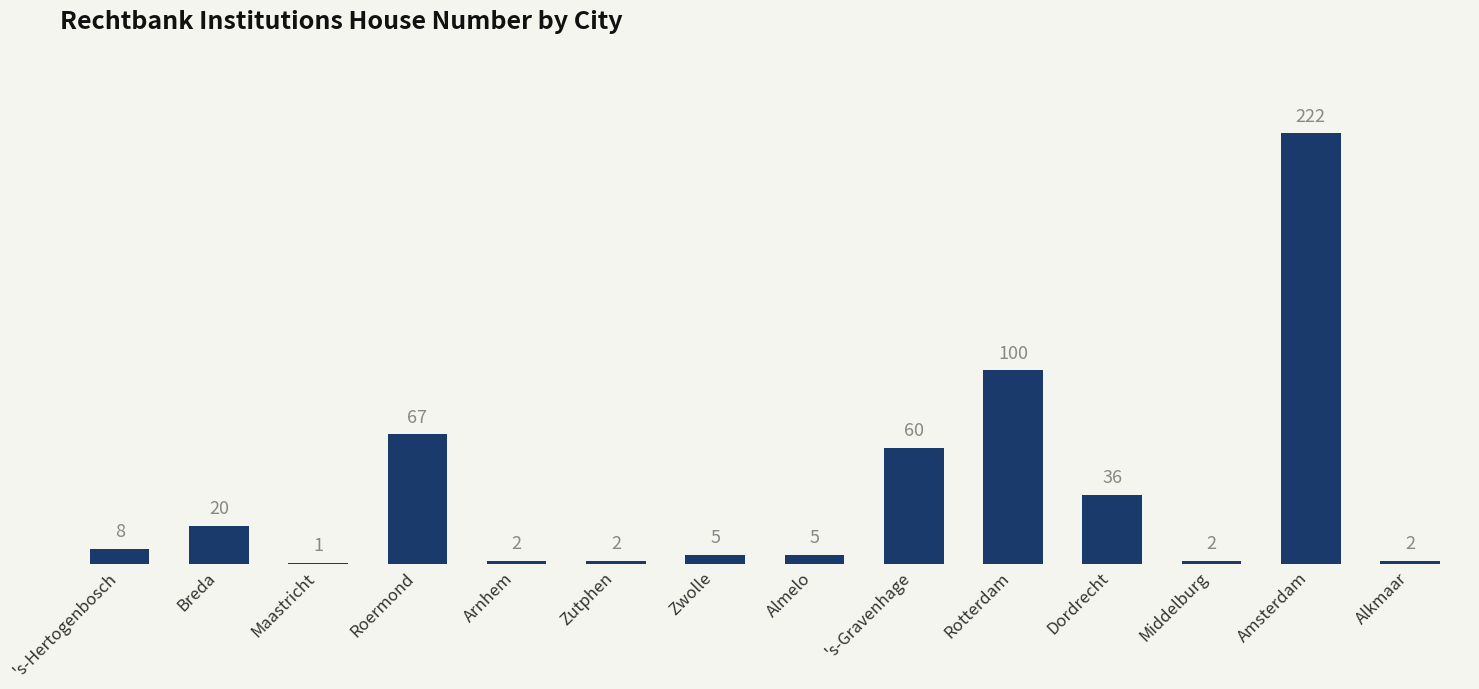

Where is the data nearest to the value 111?

Rotterdam